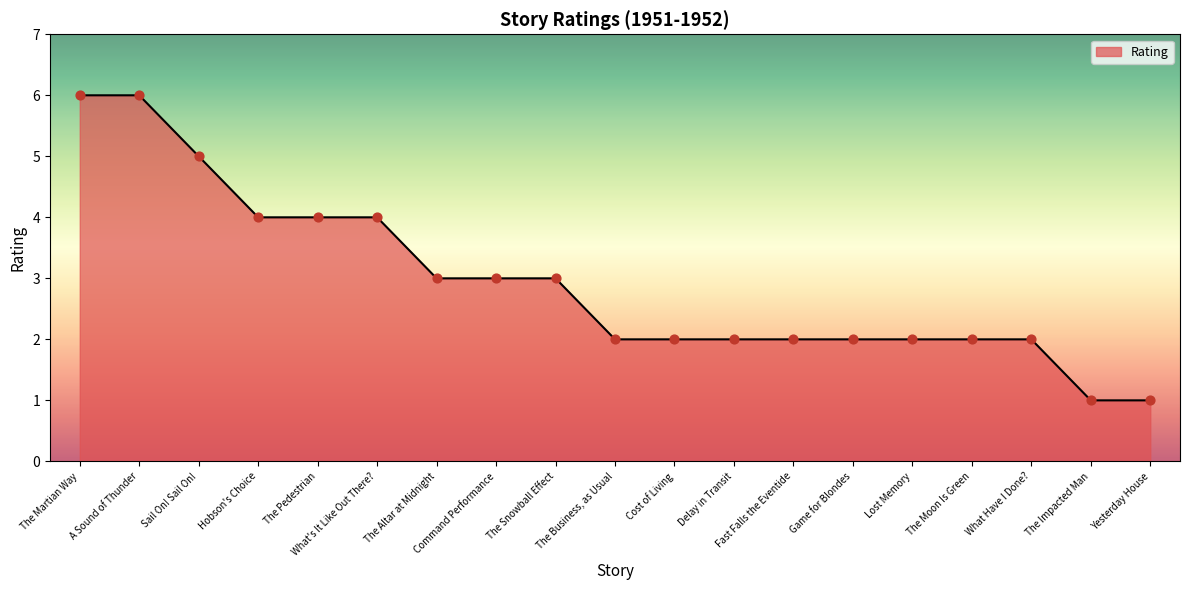

What is the change in value from Lost Memory to The Impacted Man?

-1